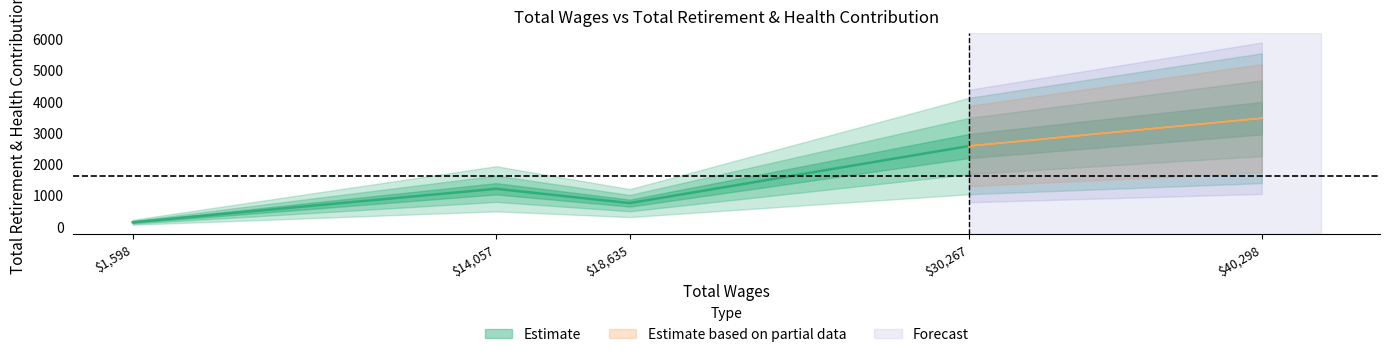

Read the value at 30267.0.

2572